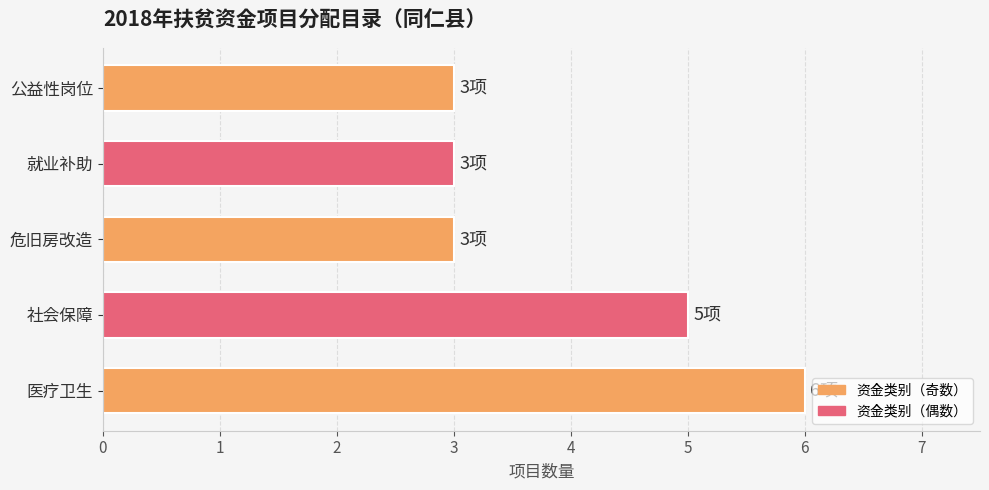

The value at 医疗卫生 is 10. True or false?

False